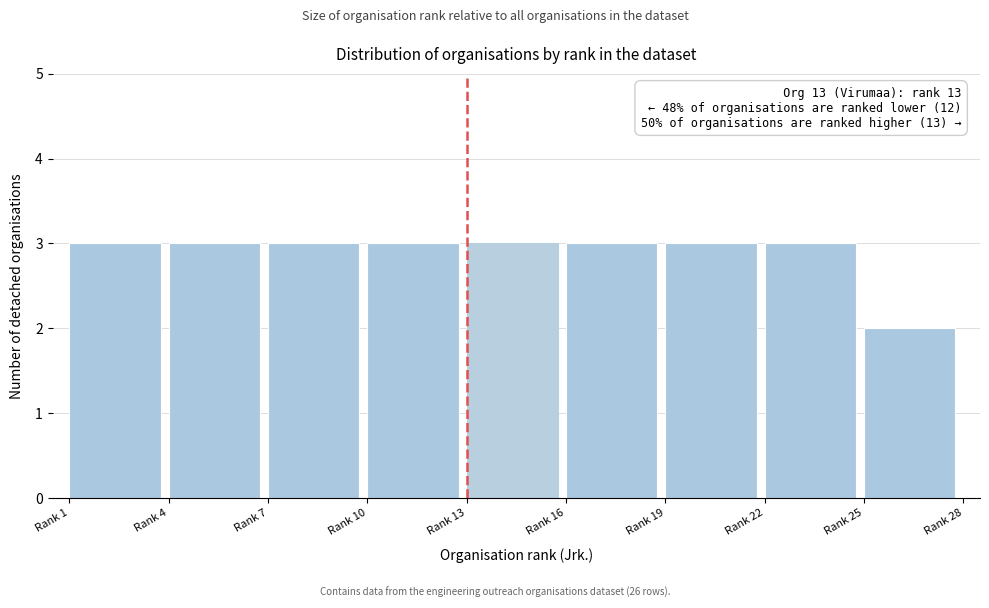

Reading left to right, extract all data points from this chart.

Rank 1=3	Rank 4=3	Rank 7=3	Rank 10=3	Rank 13=3	Rank 16=3	Rank 19=3	Rank 22=3	Rank 25=2